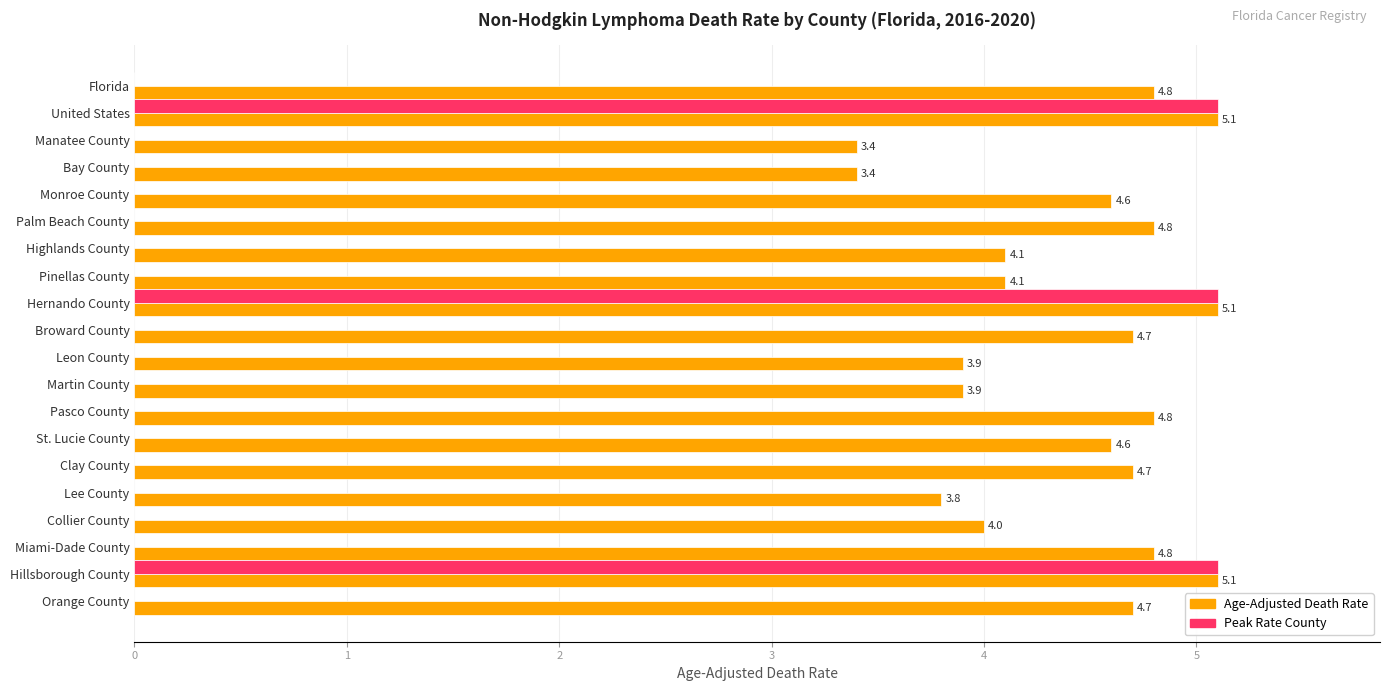

What is the total value across all series at Clay County?

4.7